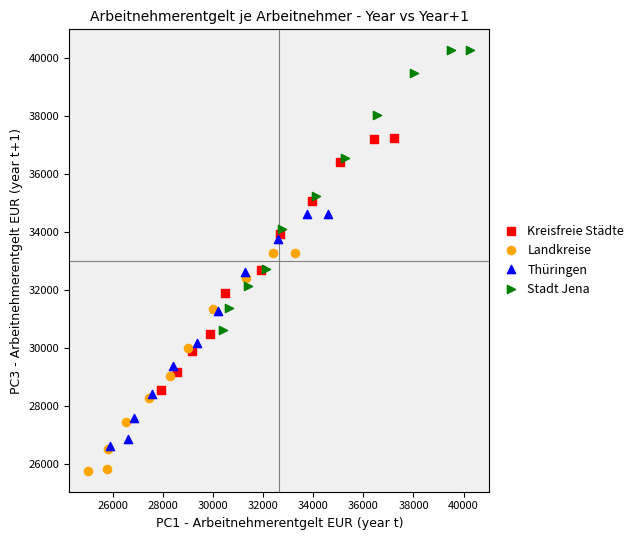

What are all the series names shown in the legend?

Kreisfreie Städte, Landkreise, Thüringen, Stadt Jena